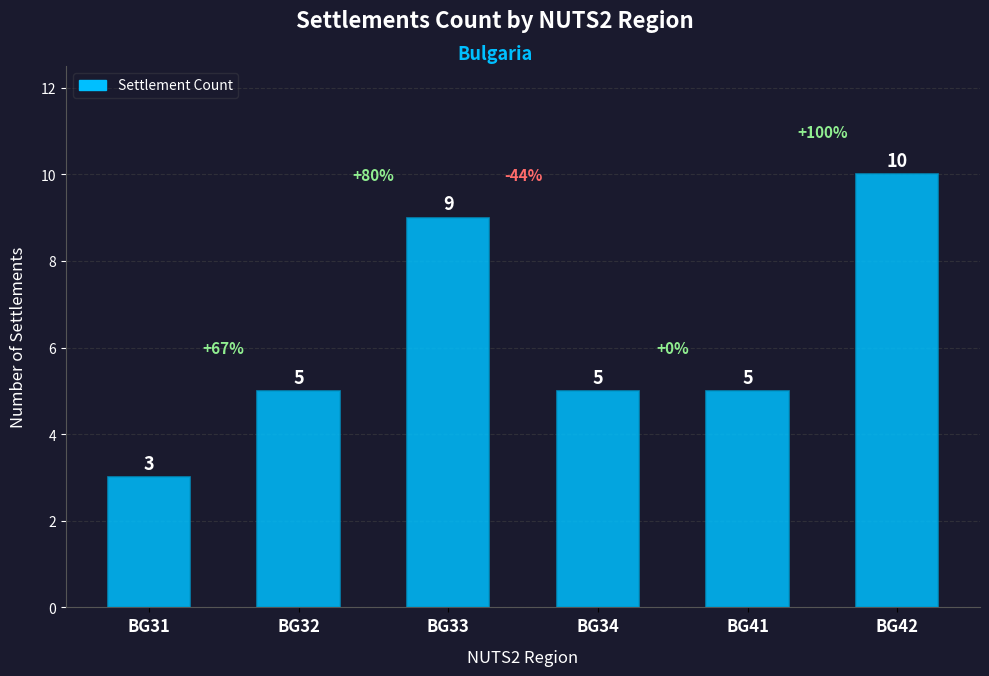

Reading right to left, extract all data points from this chart.

10	5	5	9	5	3